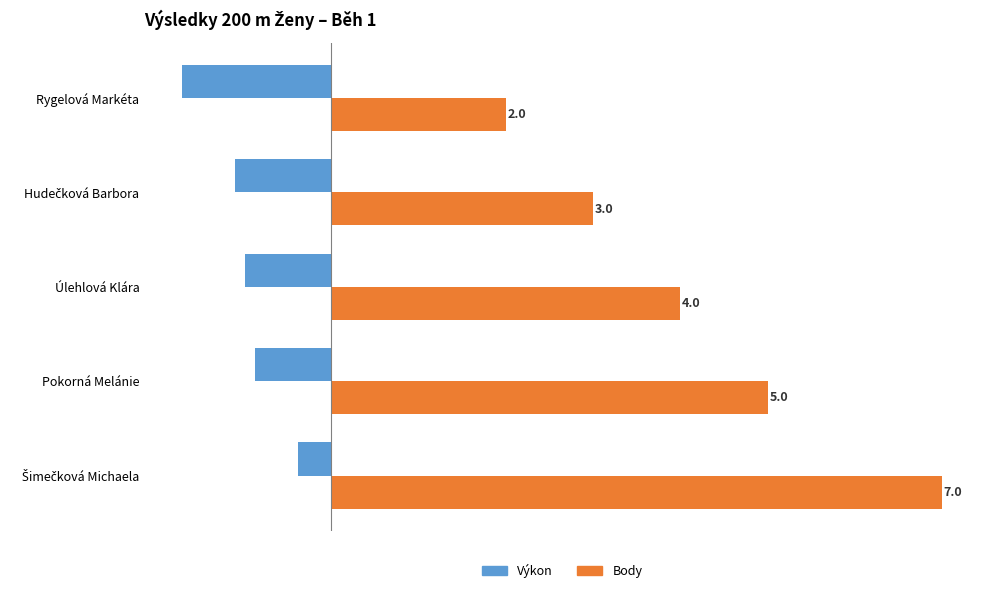

At Úlehlová Klára, list the series in order from largest to smallest.

Body, Výkon